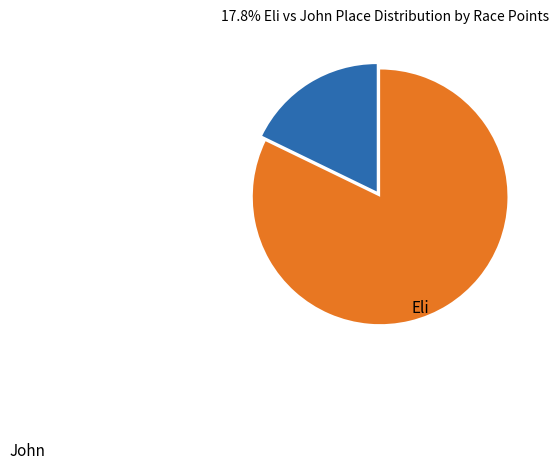

Is there a majority slice in this chart?

Yes